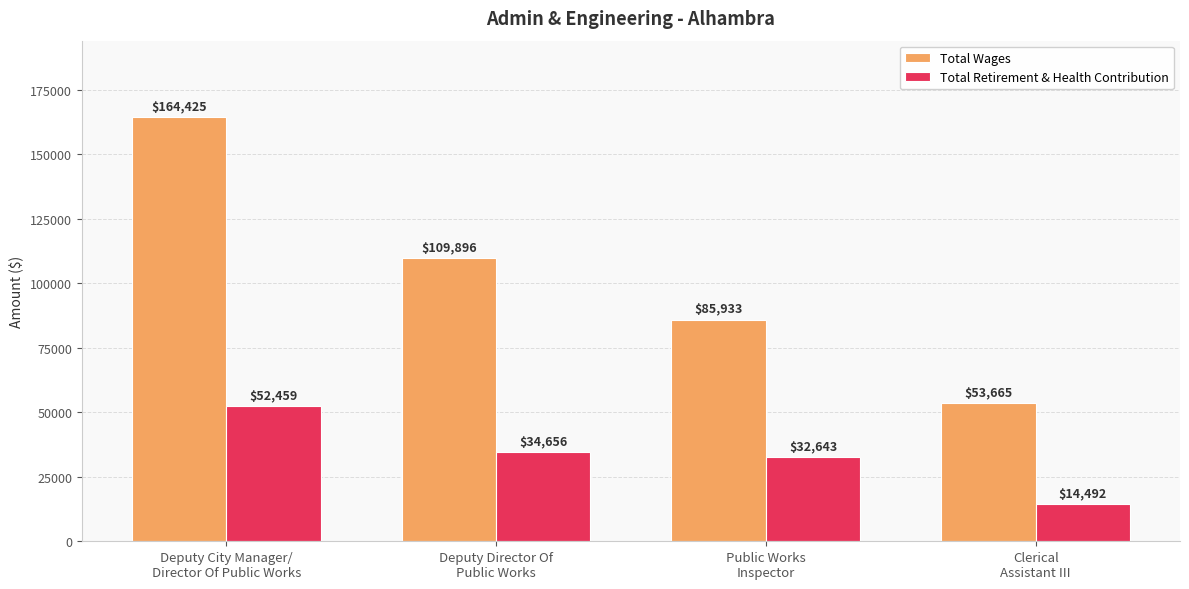

Reading left to right, extract all data points from this chart.

Total Wages: 164425	109896	85933	53665
Total Retirement & Health Contribution: 52459	34656	32643	14492